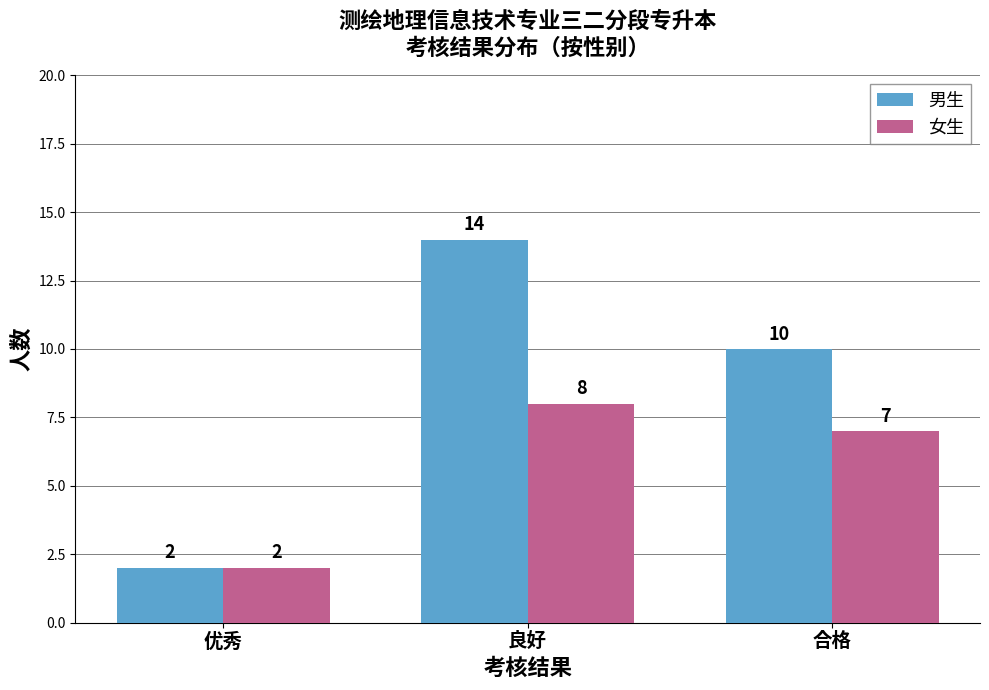

Rank the categories by 男生 value from lowest to highest.

优秀, 合格, 良好